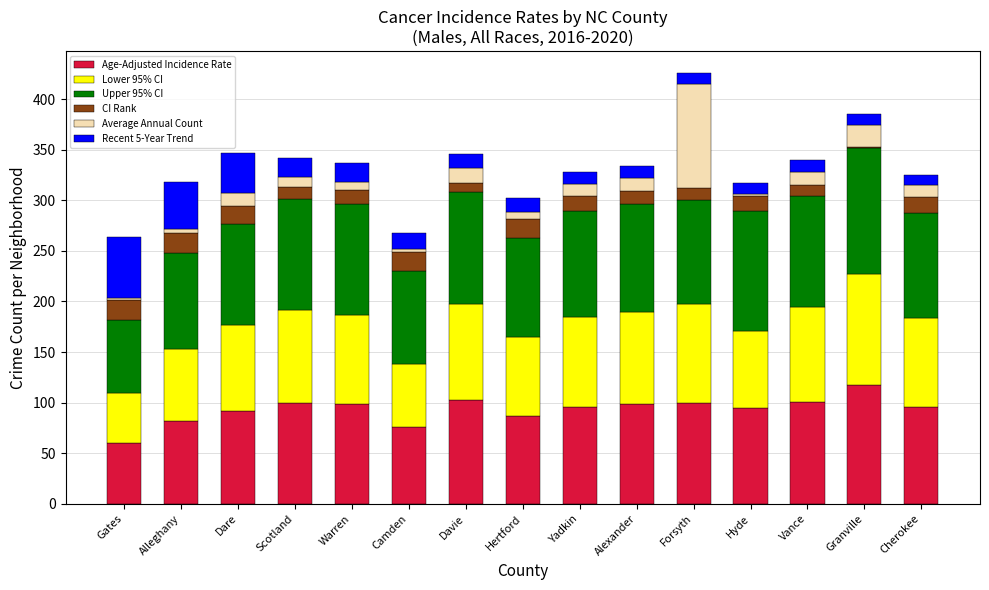

True or false: Age-Adjusted Incidence Rate has a value of 44.3 at Hertford.

False